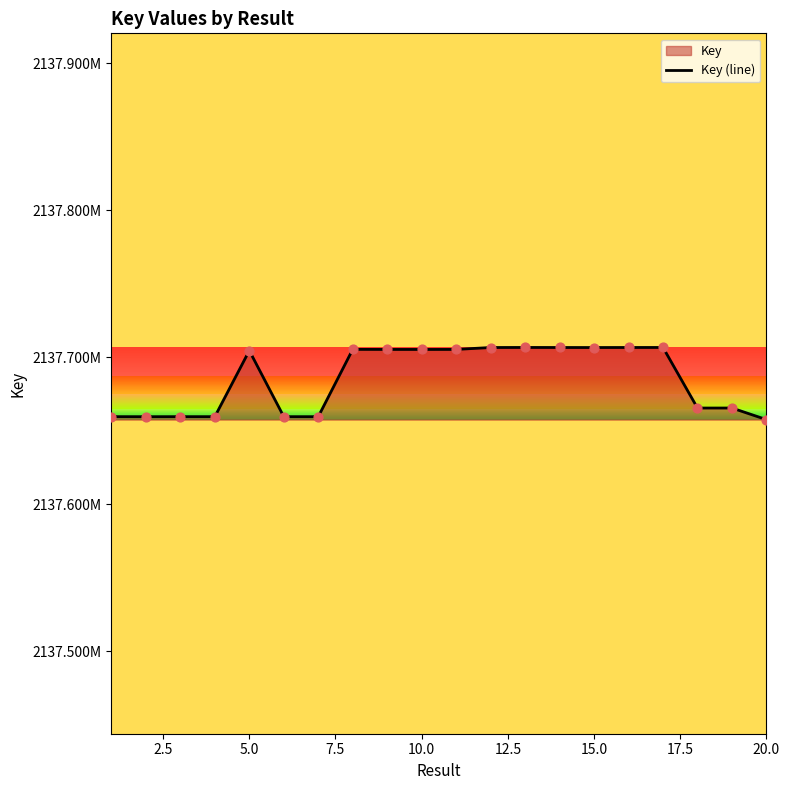

What is the ratio of the value at 15.0 to the value at 5.0?

1.0